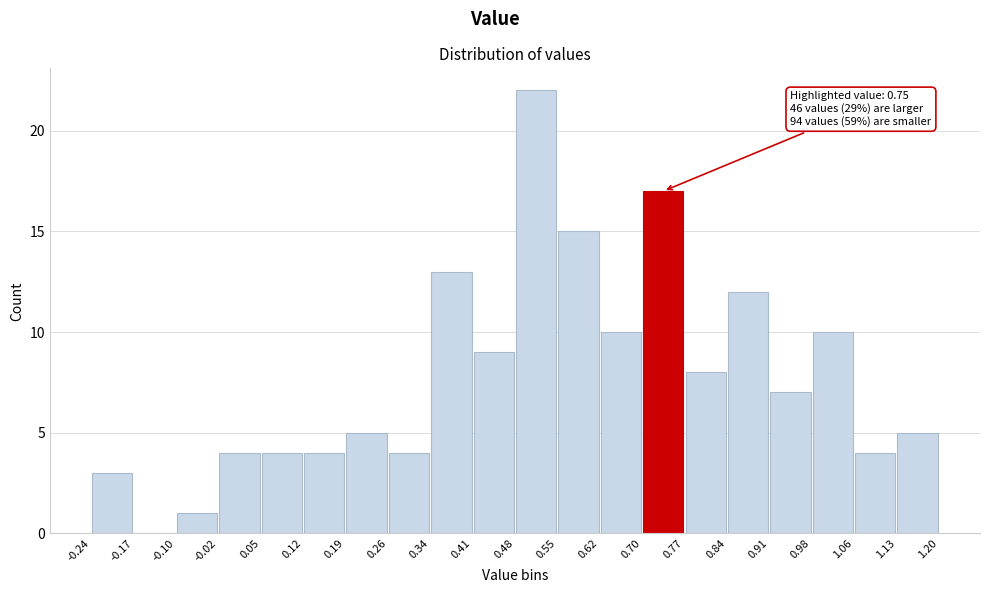

Over which range of the x-axis is the bar tallest?

0.48 to 0.55